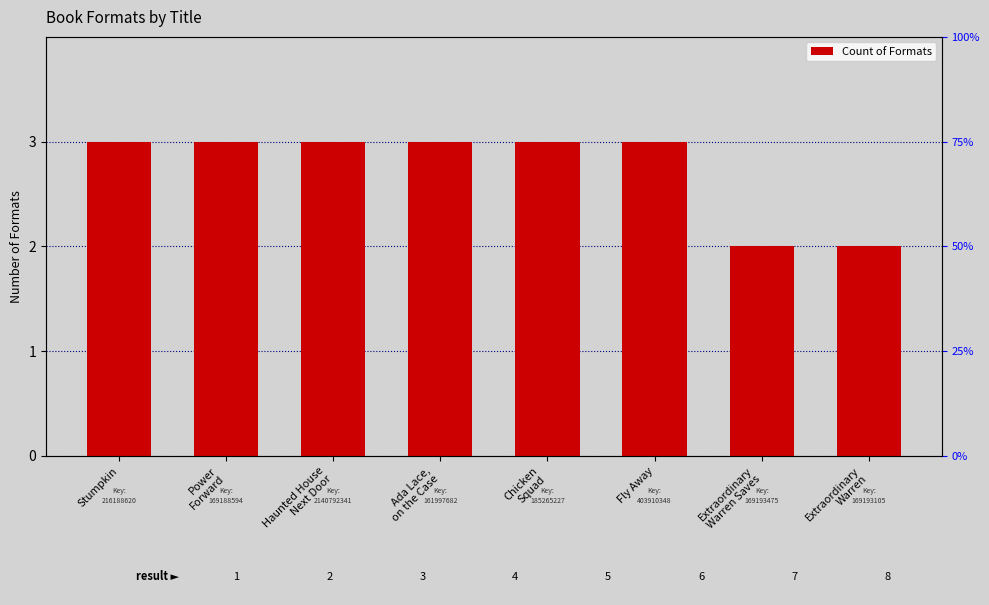

What is the ratio of the value at Stumpkin to the value at Ada Lace,
on the Case?

1.0